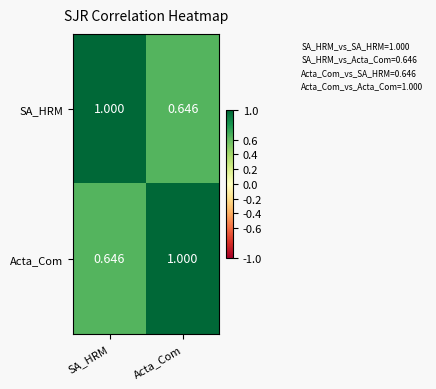

At which label does SA_HRM reach its minimum?

Acta_Com